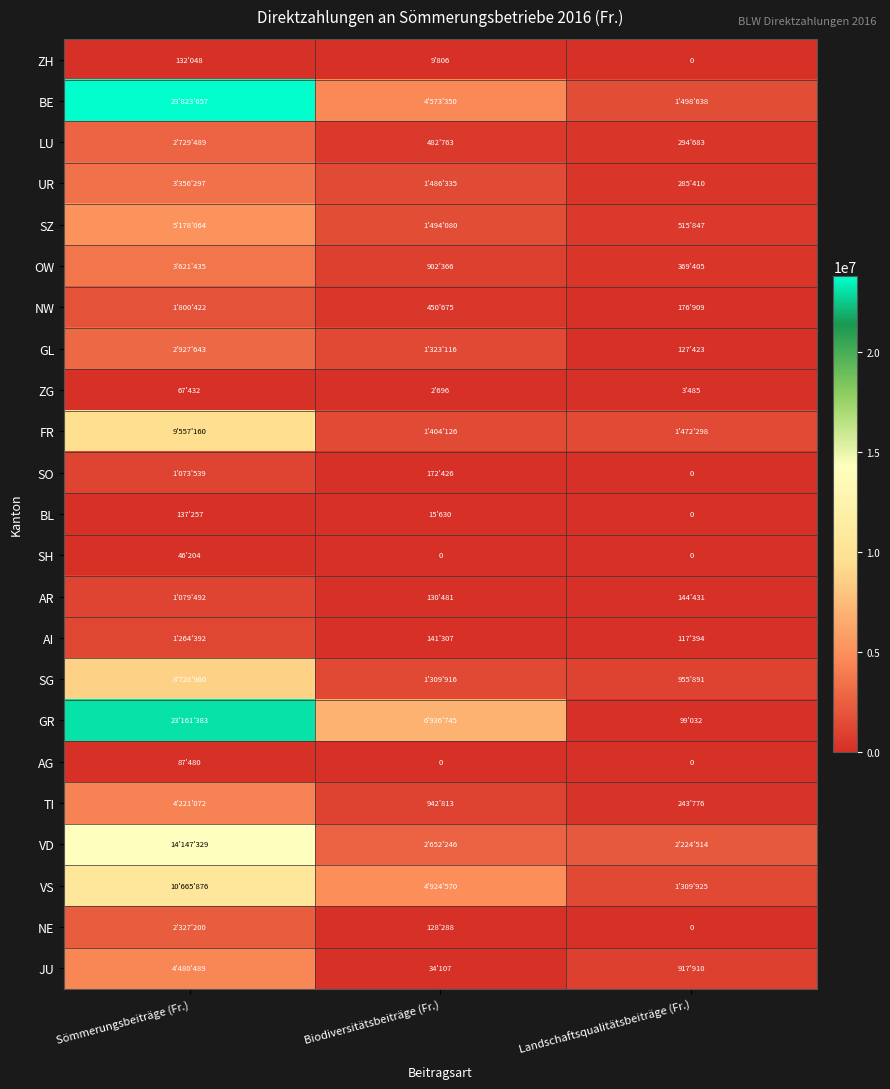

What is the difference between the JU values at Sömmerungsbeiträge (Fr.) and Landschaftsqualitätsbeiträge (Fr.)?

3562579